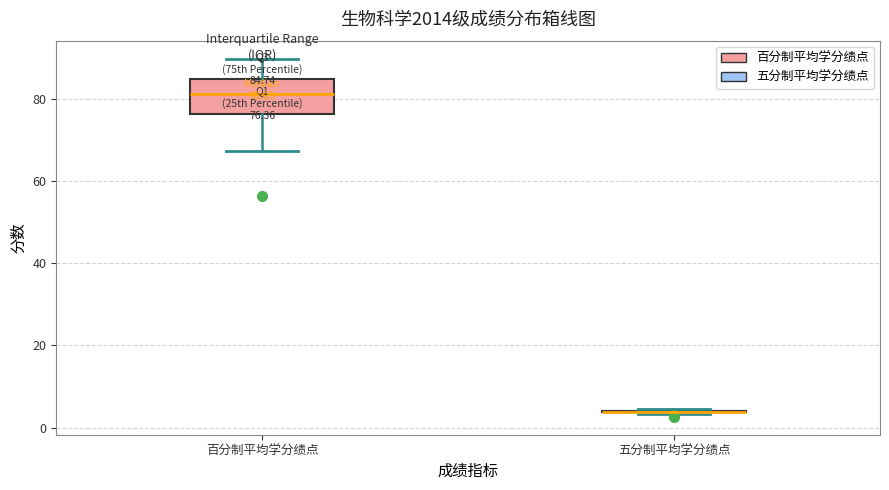

Comparing the boxes themselves (not the whiskers), which one is the tallest?

百分制平均学分绩点